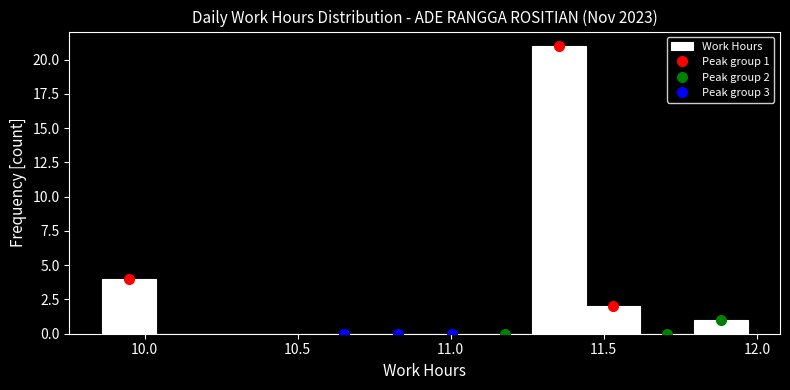

Around what value on the x-axis is the tallest bar? Give the approximate position of its centre, as read against the axis.

11.35